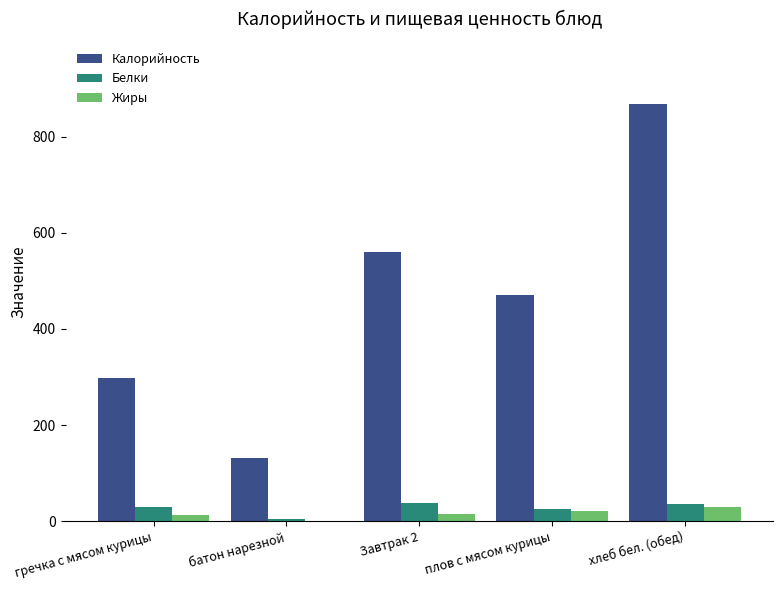

True or false: Жиры has a value of 28.8 at хлеб бел. (обед).

True